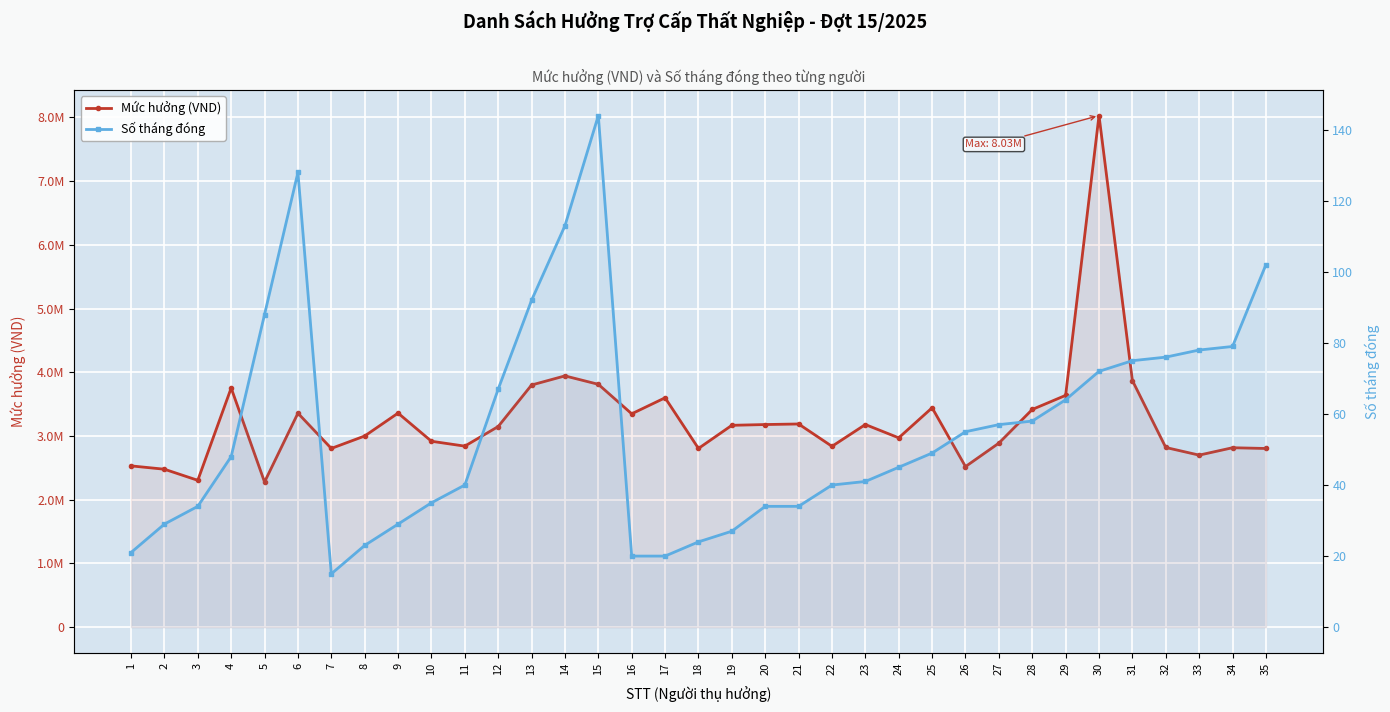

Which label corresponds to the smallest value in the chart?

7